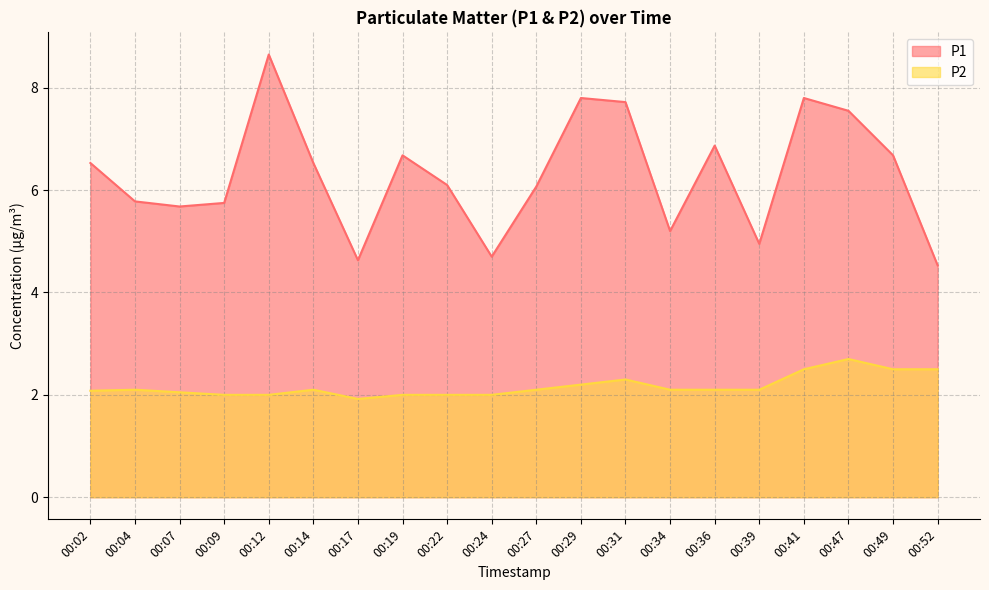

Reading right to left, list all the values displayed in this chart.

P1: 4.5	6.7	7.5	7.8	5.0	6.9	5.2	7.7	7.8	6.1	4.7	6.1	6.7	4.6	6.5	8.7	5.8	5.7	5.8	6.5
P2: 2.5	2.5	2.7	2.5	2.1	2.1	2.1	2.3	2.2	2.1	2.0	2.0	2.0	1.9	2.1	2.0	2.0	2.0	2.1	2.1